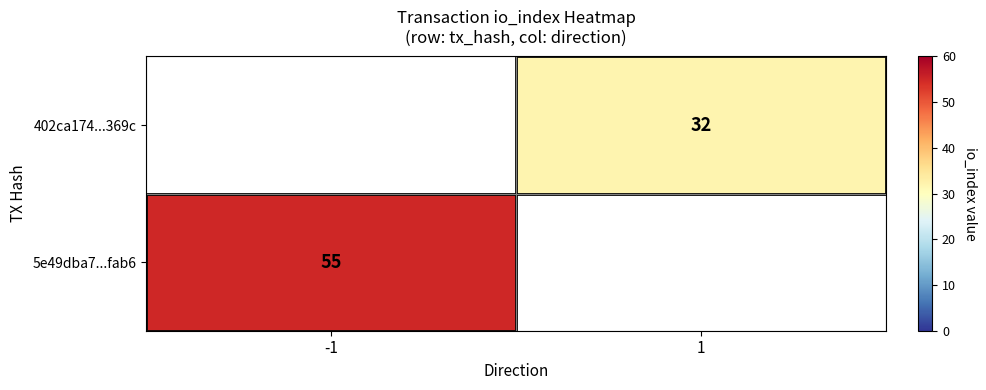

Is it true that 5e49dba7...fab6 equals 17 at -1?

False